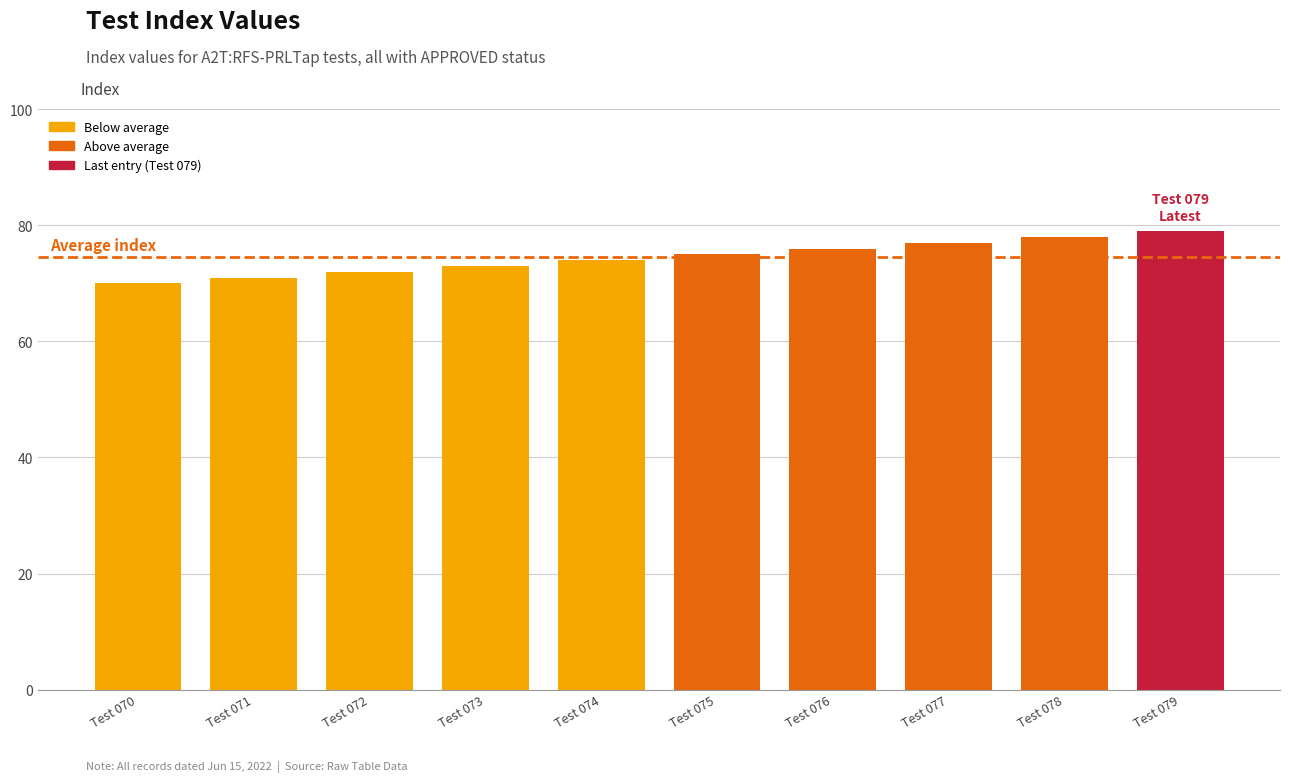

What is the change in value from Test 076 to Test 079?

+3